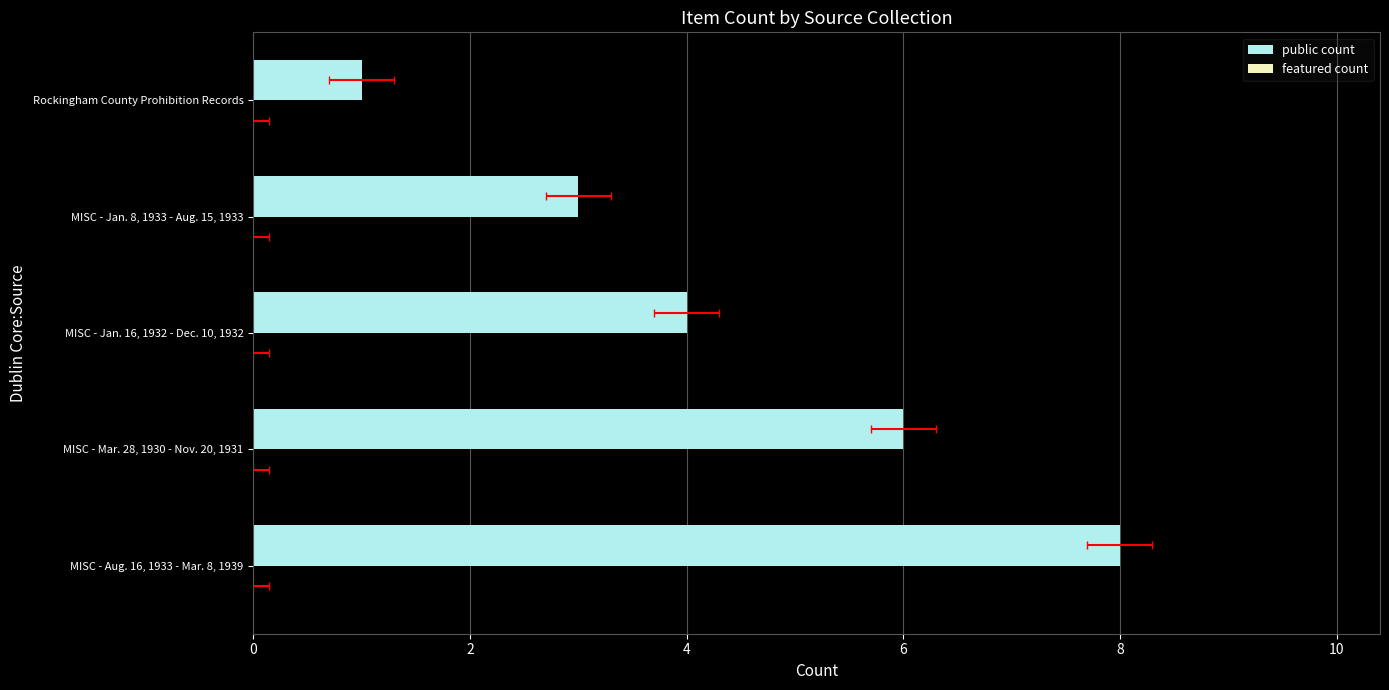

Read the featured count value at 4.

0.3